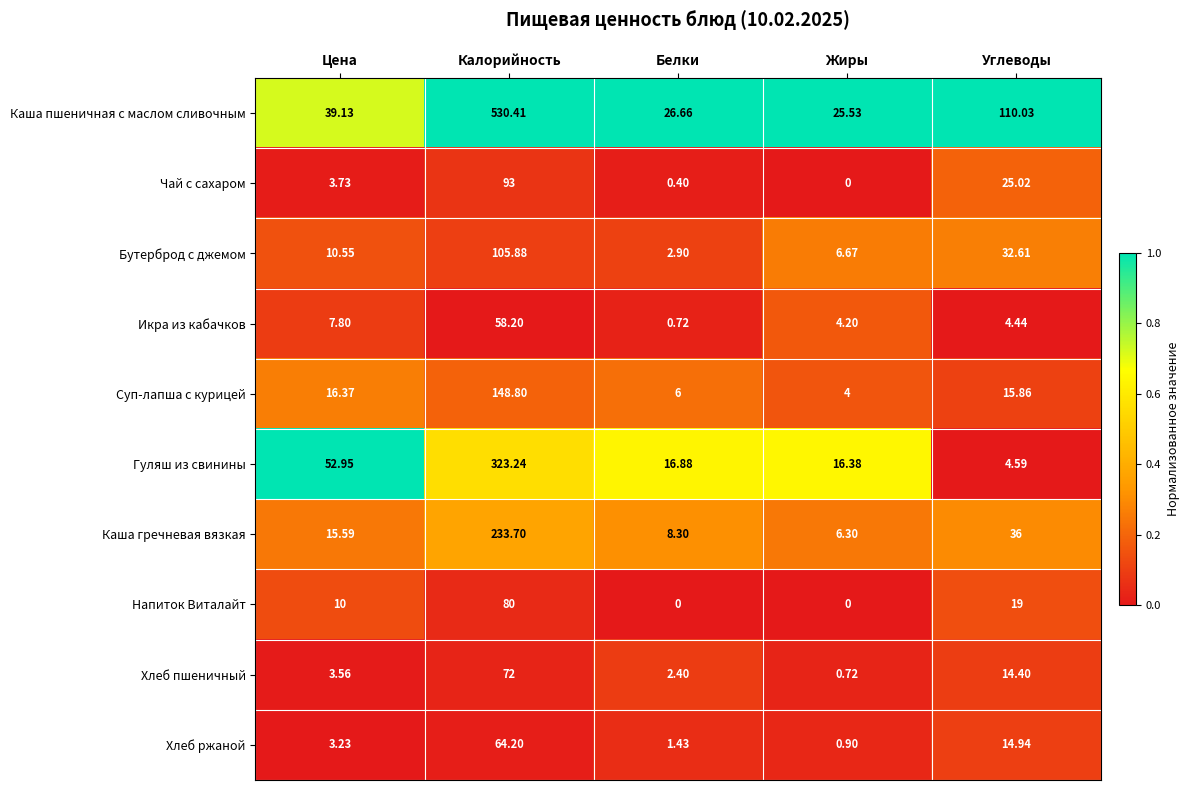

Which series has the largest total across all categories?

Каша пшеничная с маслом сливочным